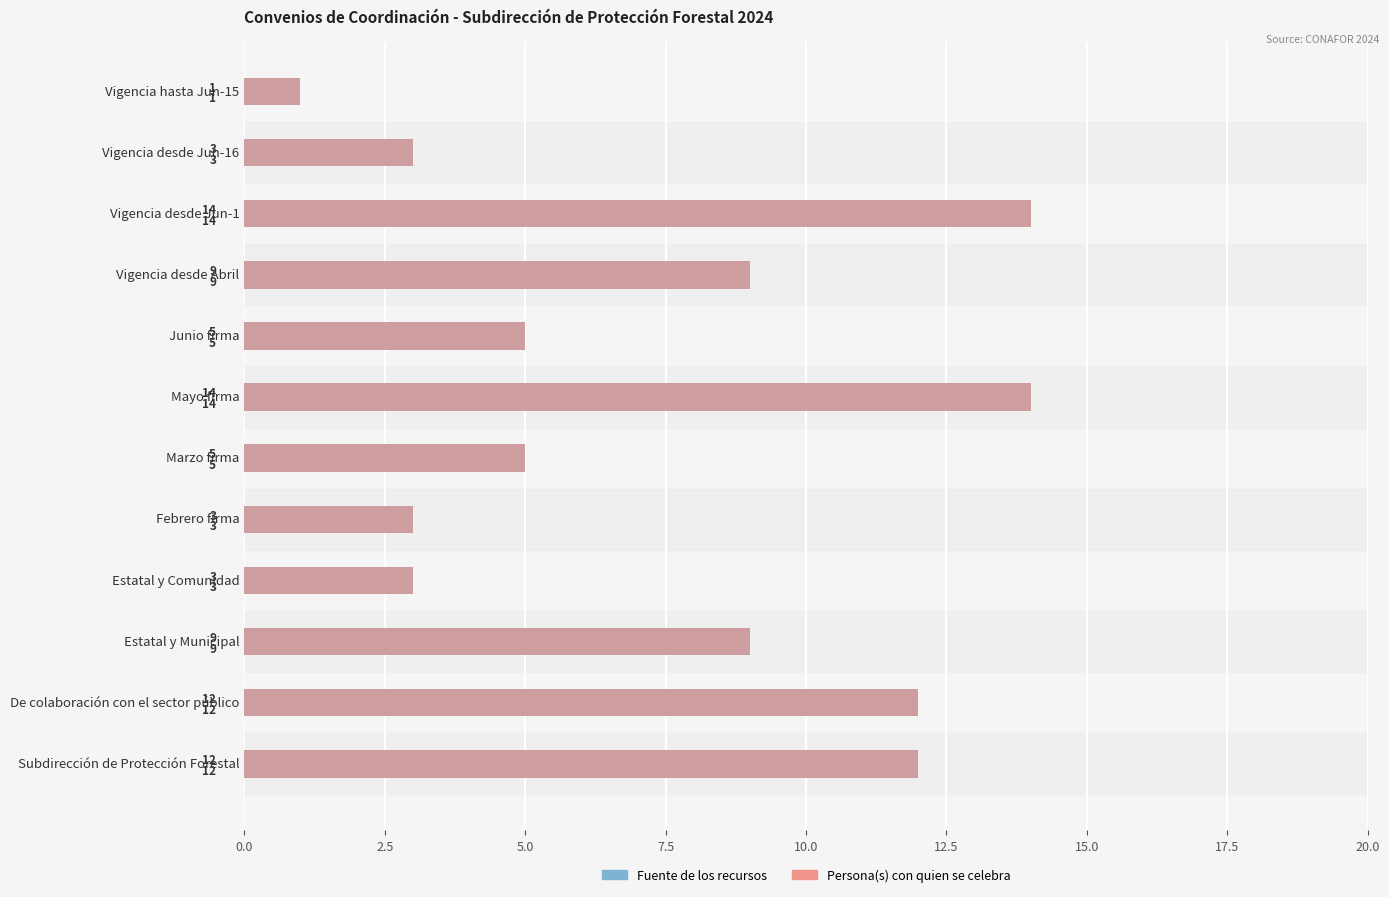

How many data points in Persona(s) con quien se celebra are less than 9?

6